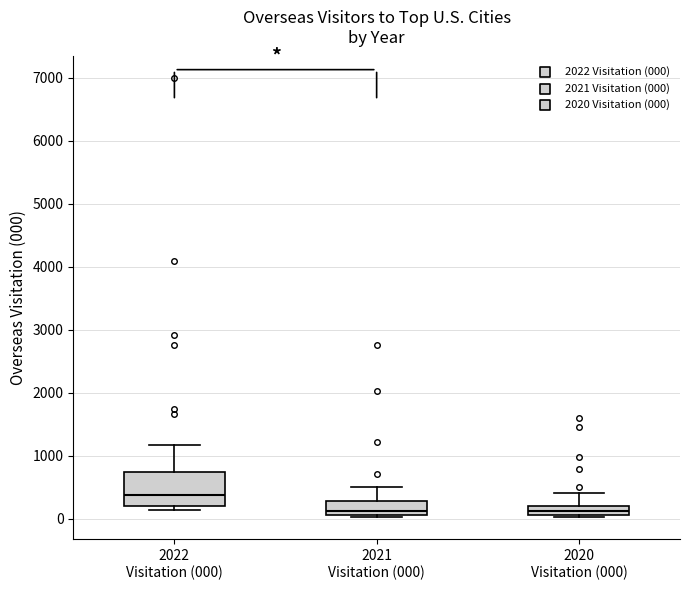

Which box is the tallest, from its lower edge to its upper edge?

2022 Visitation (000)